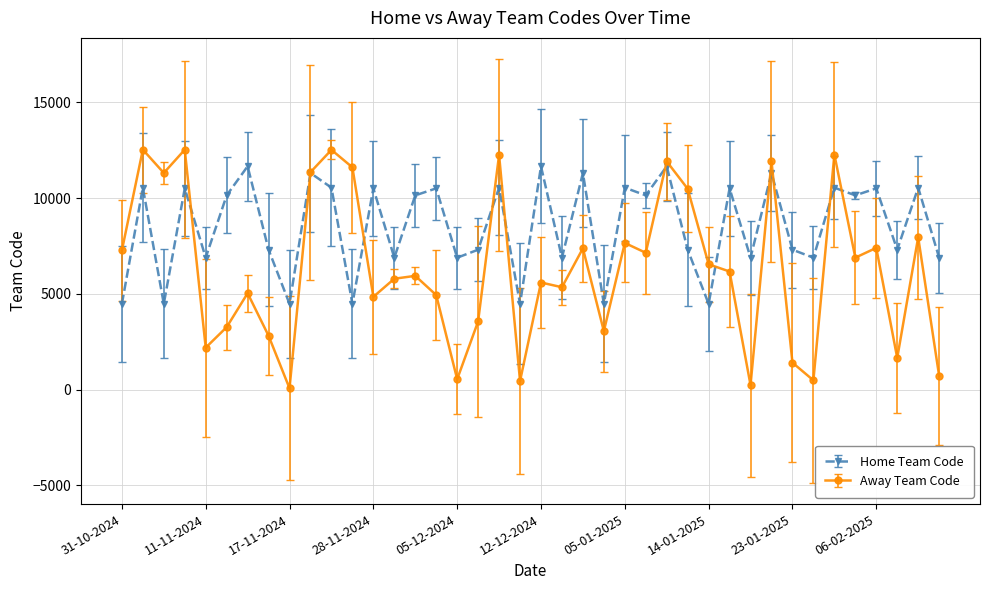

Which series has the widest spread of values?

Away Team Code